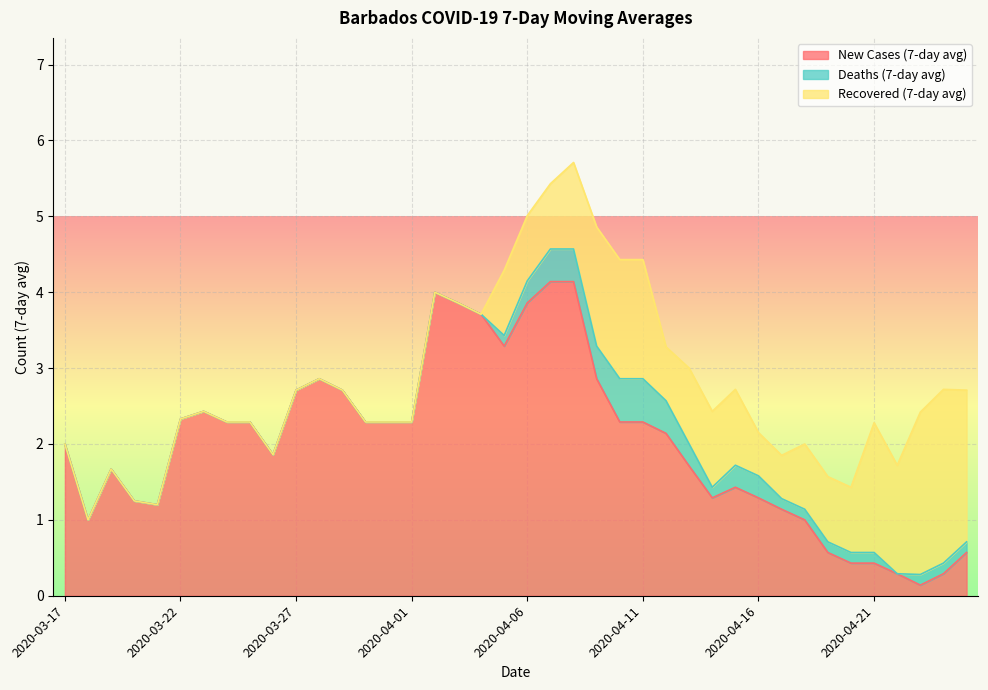

True or false: New Cases (7-day avg) and Recovered (7-day avg) cross at least once.

True